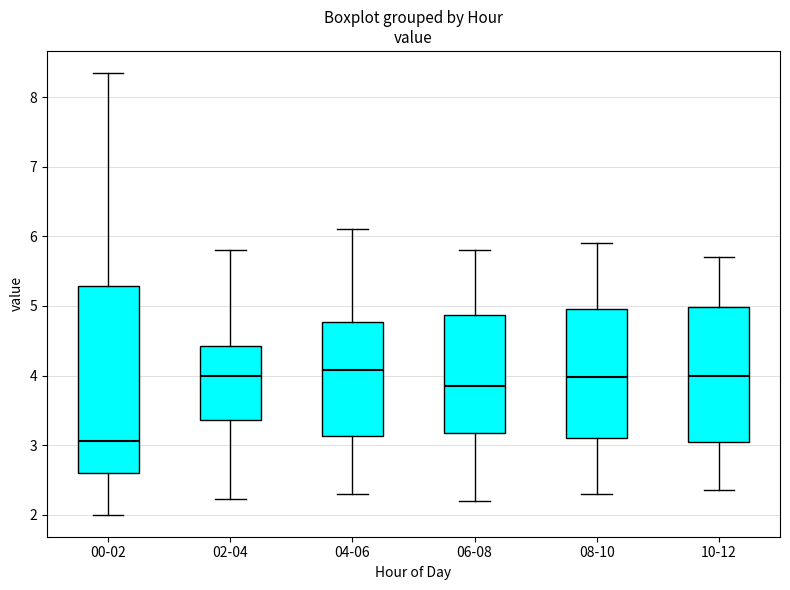

Where is the lower edge of the box for 06-08 on the y-axis? The values are not printed on the chart, so give them approximately, as read against the axis.

3.2